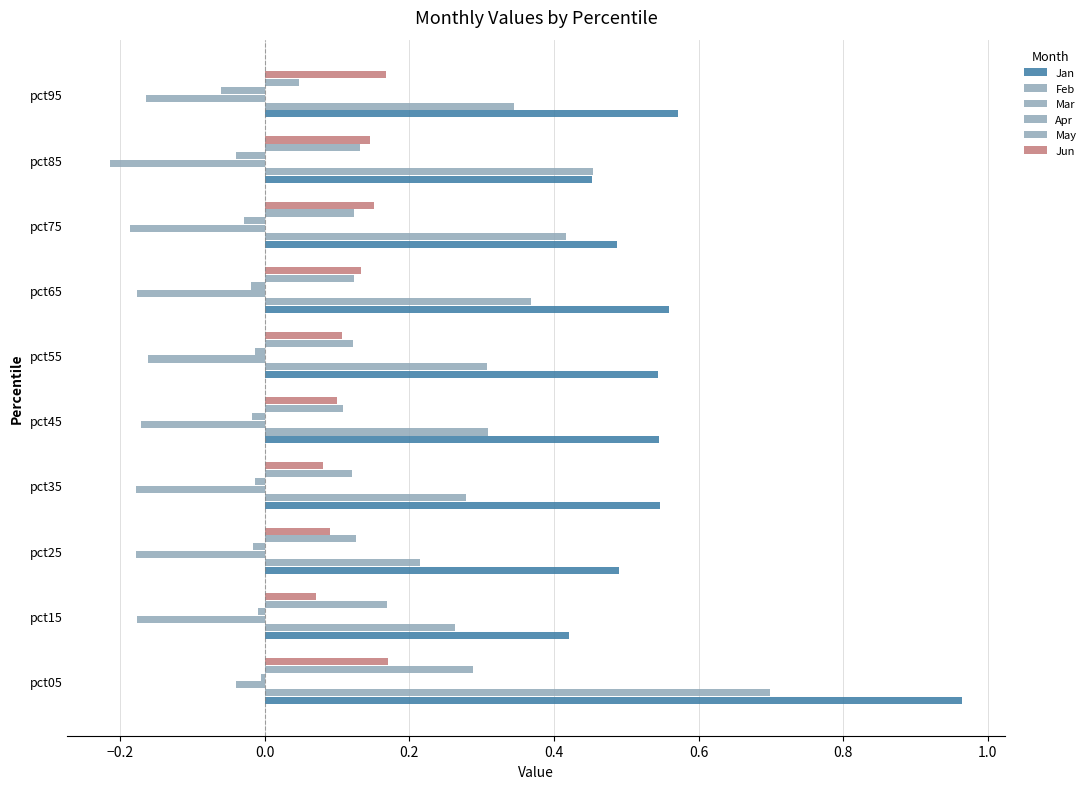

How many series are shown in this chart?

6